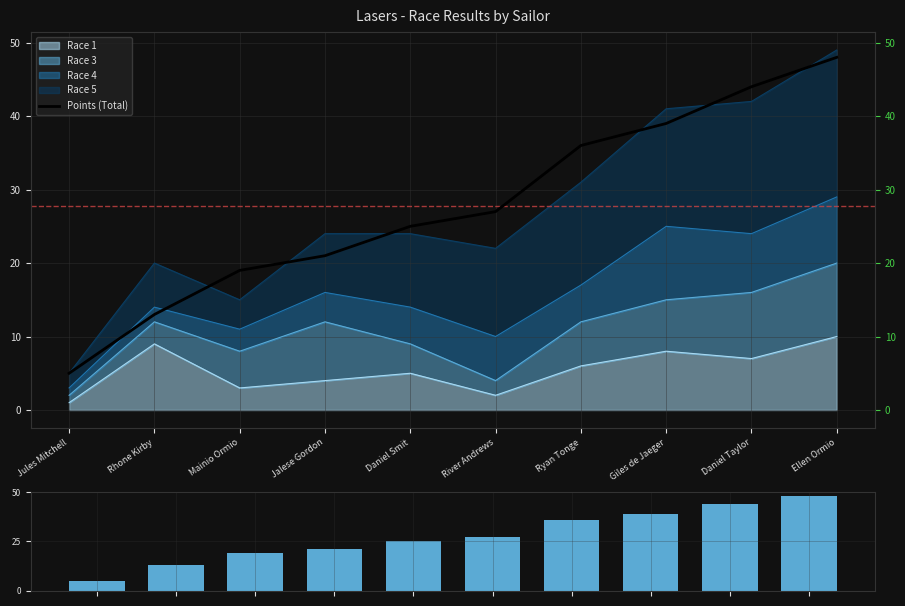

At which label does Points reach its peak?

Ellen Ormio